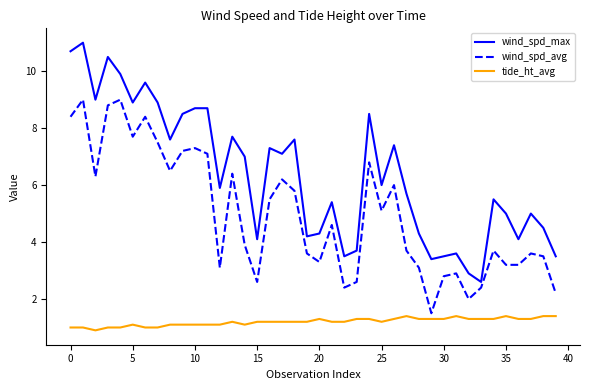

Does the chart display data point markers on the line(s)?

No